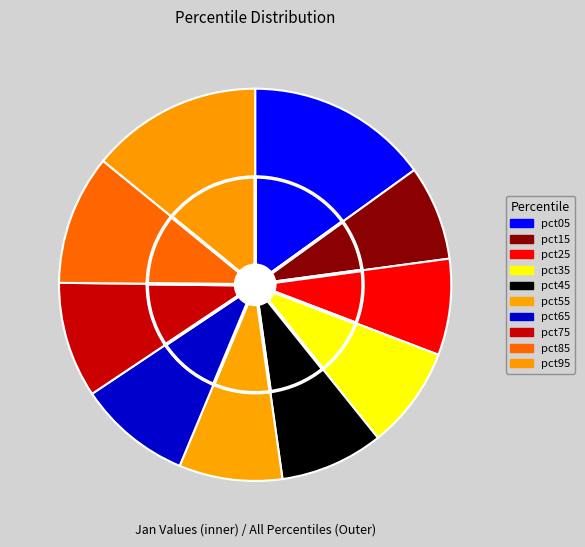

Is there a majority slice in this chart?

No